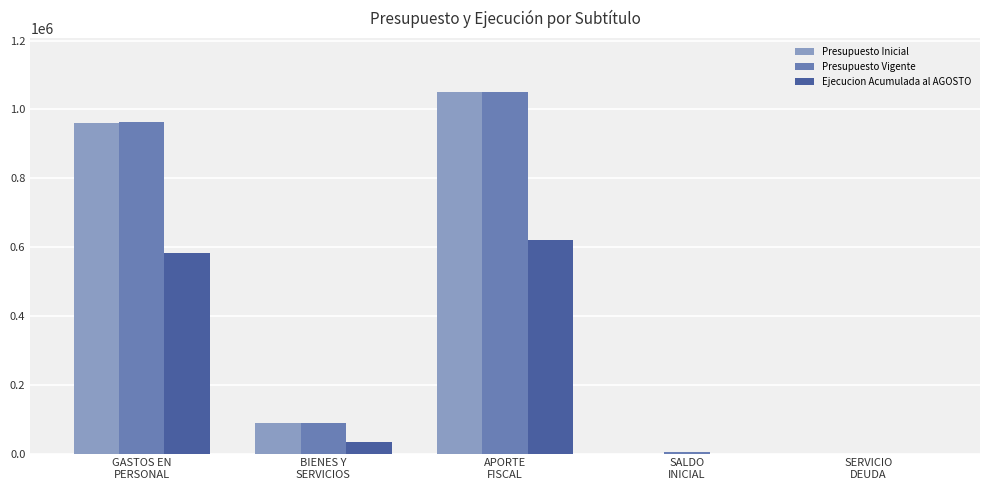

What is the maximum value for Presupuesto Inicial?

1049755